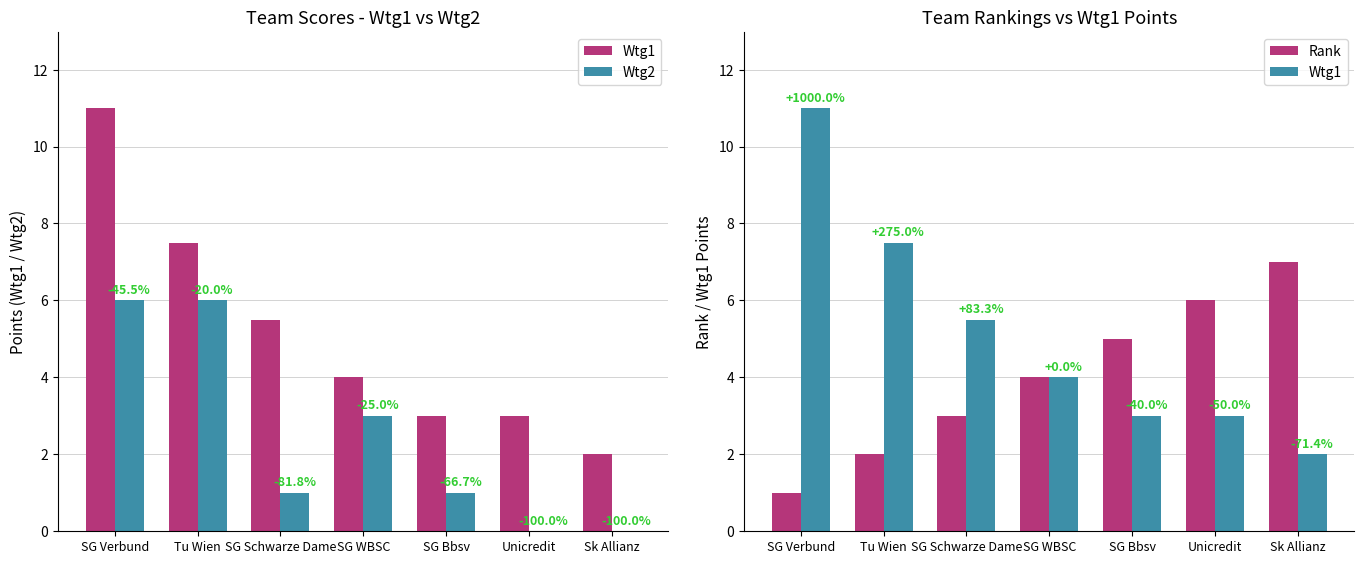

What are all the series names shown in the legend?

Wtg1, Wtg2, Rank